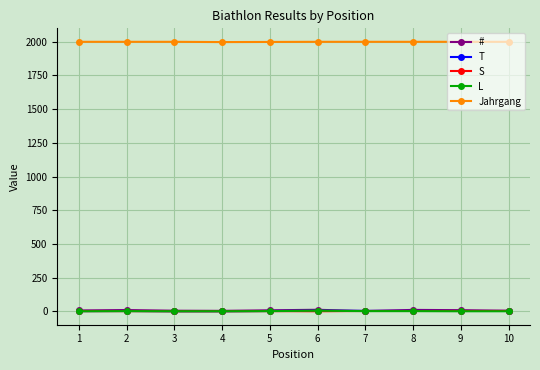

Count the number of data series in this chart.

5